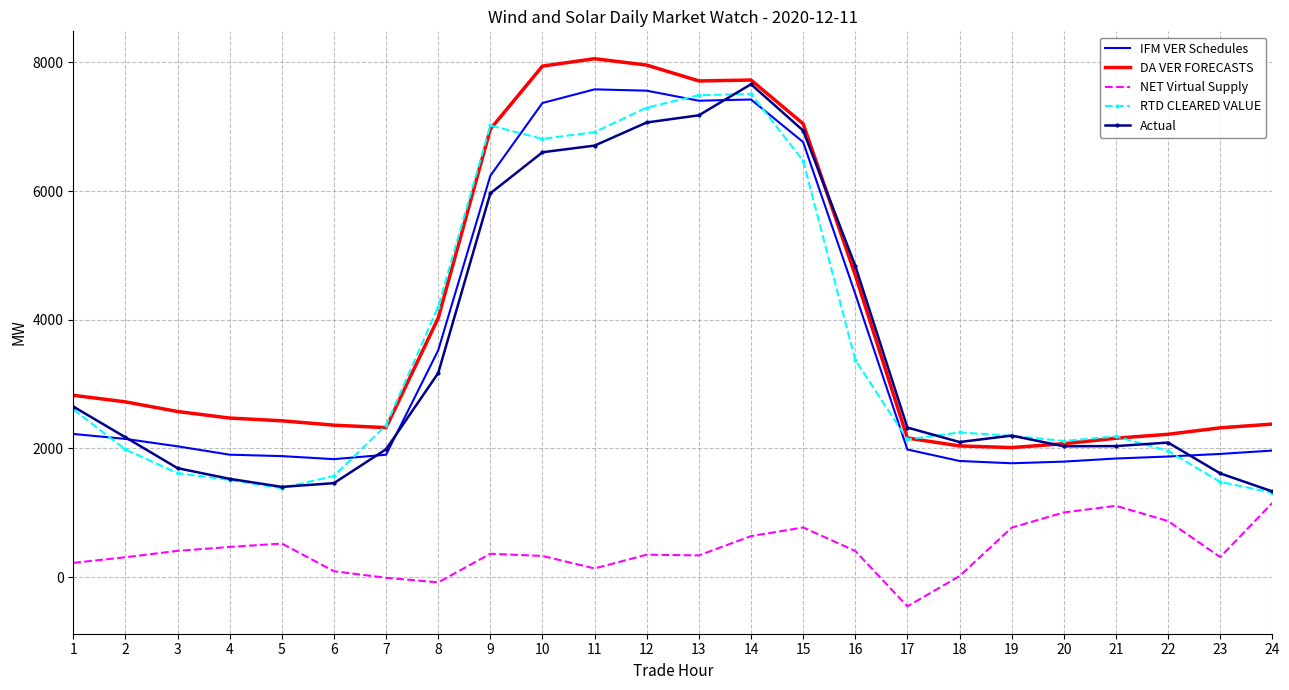

True or false: IFM VER Schedules and NET Virtual Supply cross at least once.

False